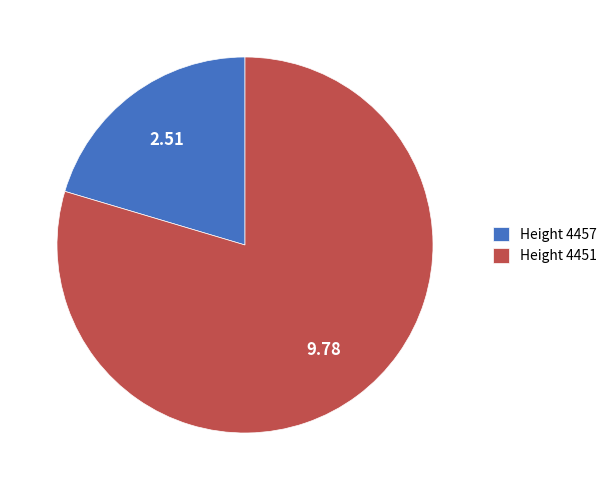

Which slice is the smallest?

Height 4457